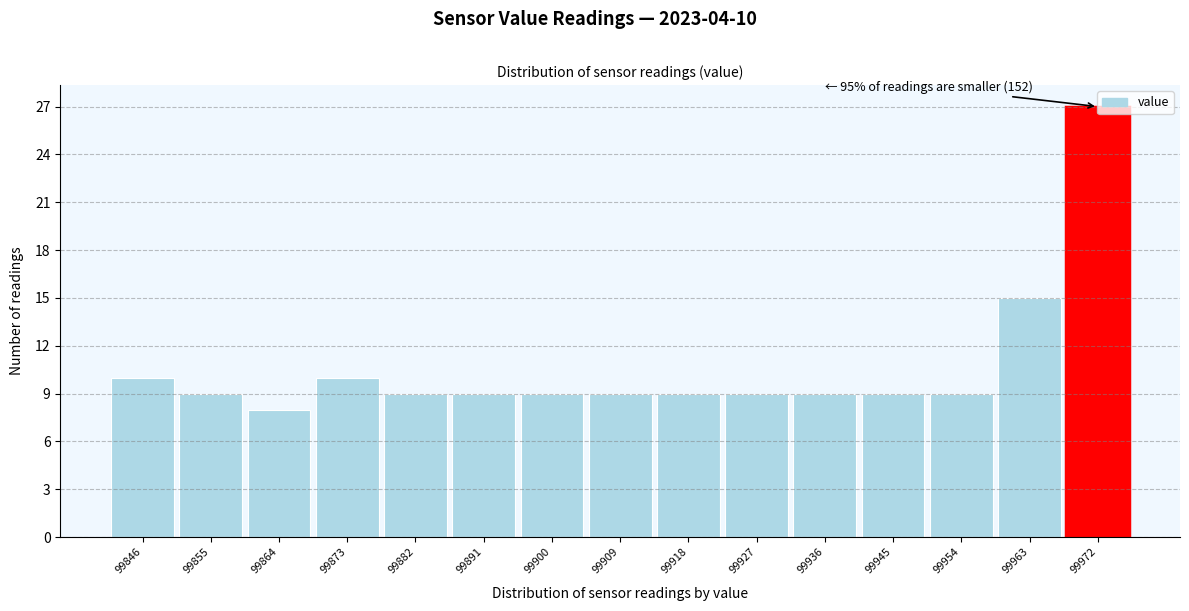

Which category has the lowest value across all series?

99864